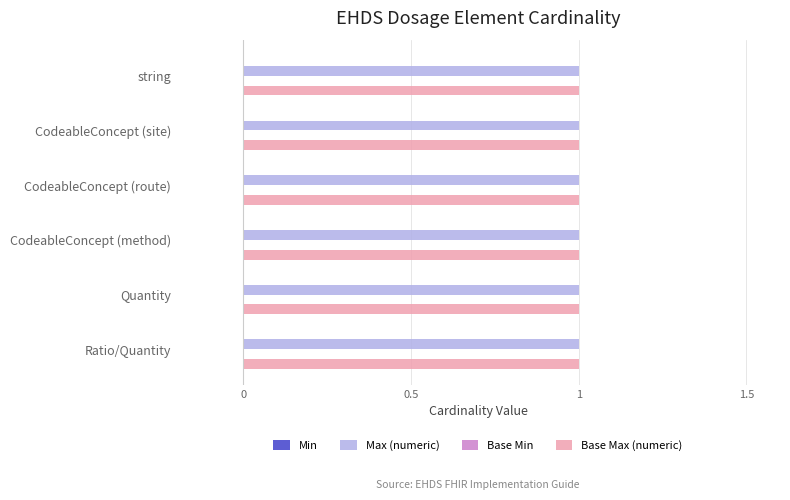

What are all the series names shown in the legend?

Min, Max (numeric), Base Min, Base Max (numeric)